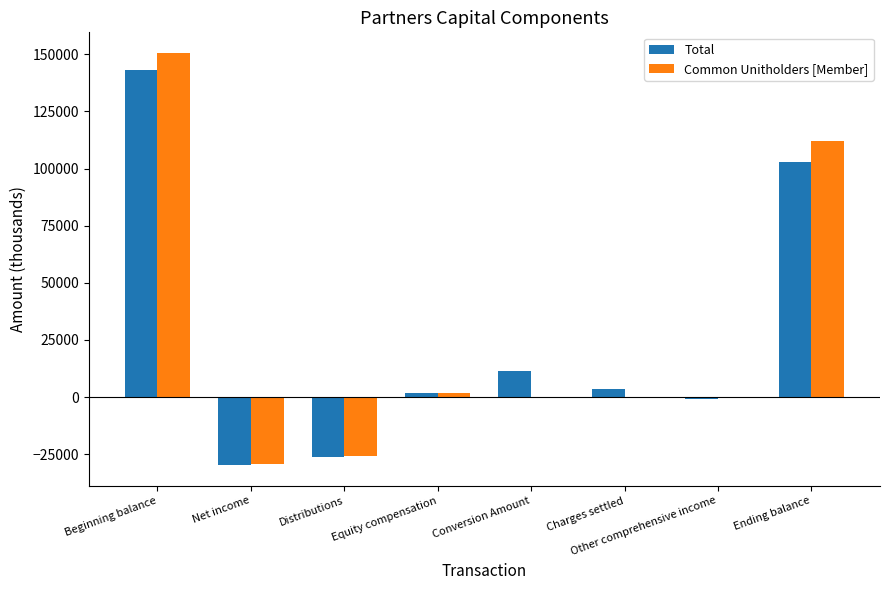

Is it true that Total equals 241097 at Beginning balance?

False